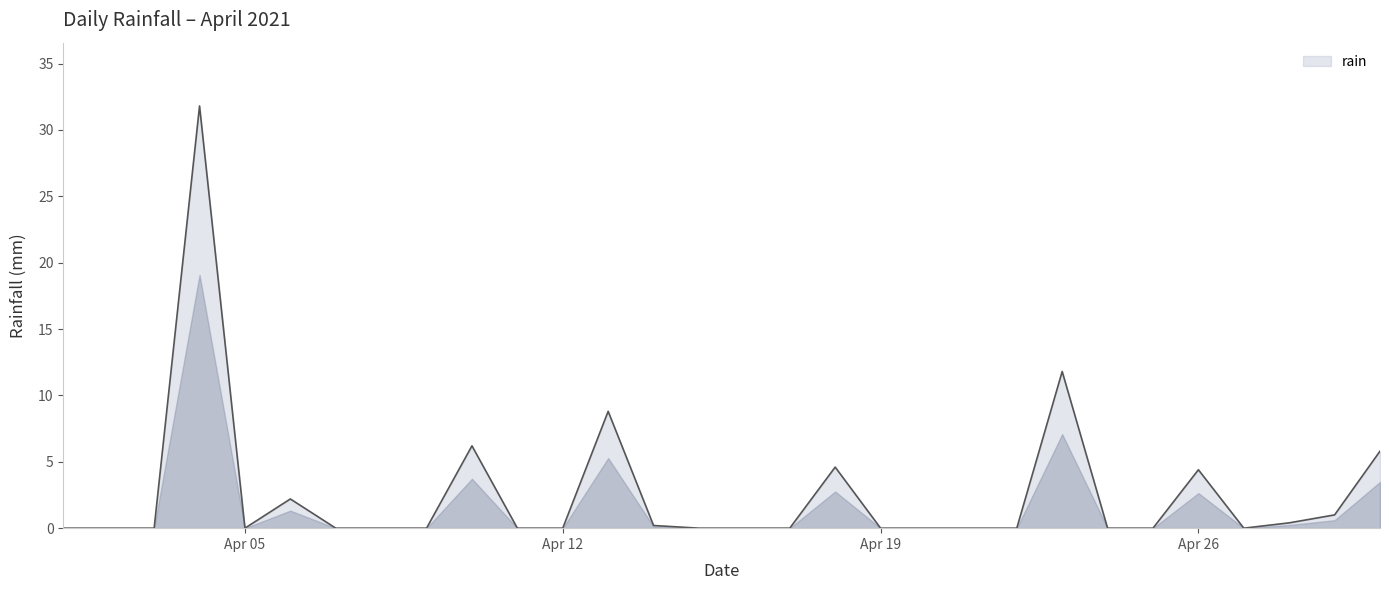

What is the maximum value shown in the chart?

31.8